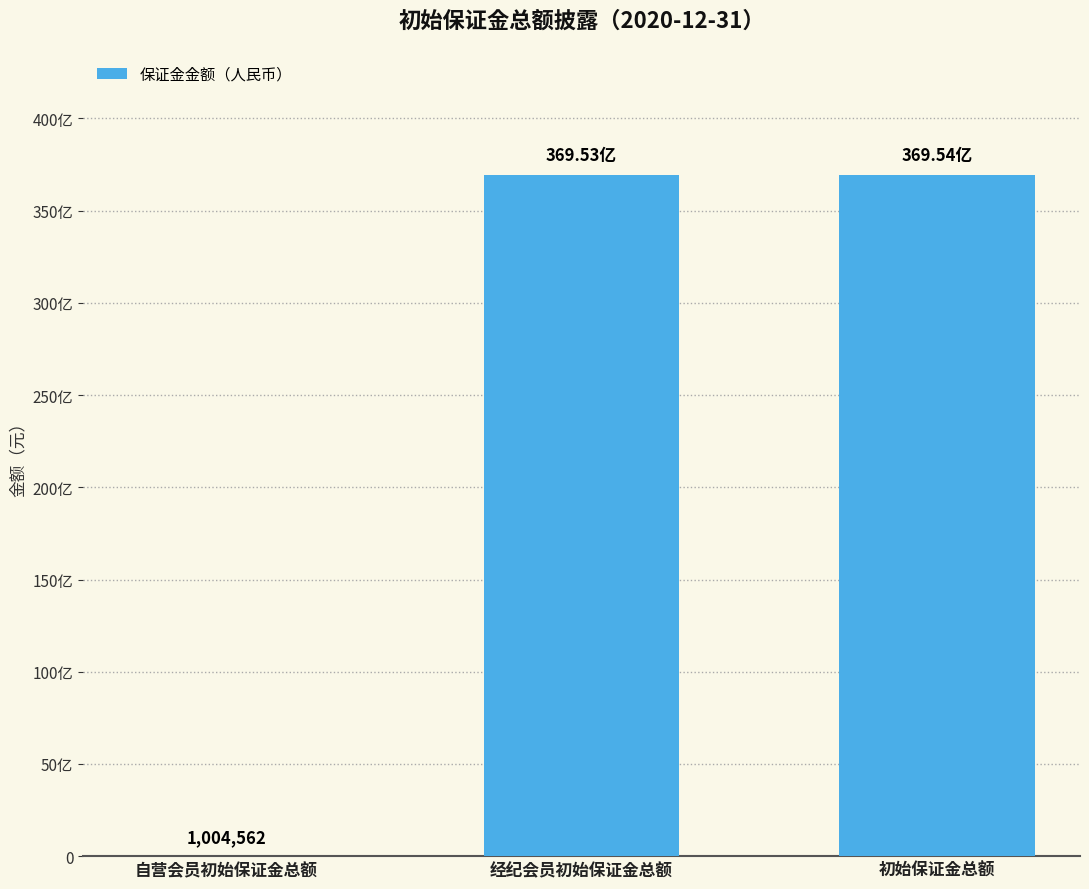

Reading left to right, list all the values displayed in this chart.

自营会员初始保证金总额=1004562.4	经纪会员初始保证金总额=36952853023.9	初始保证金总额=36953857586.3